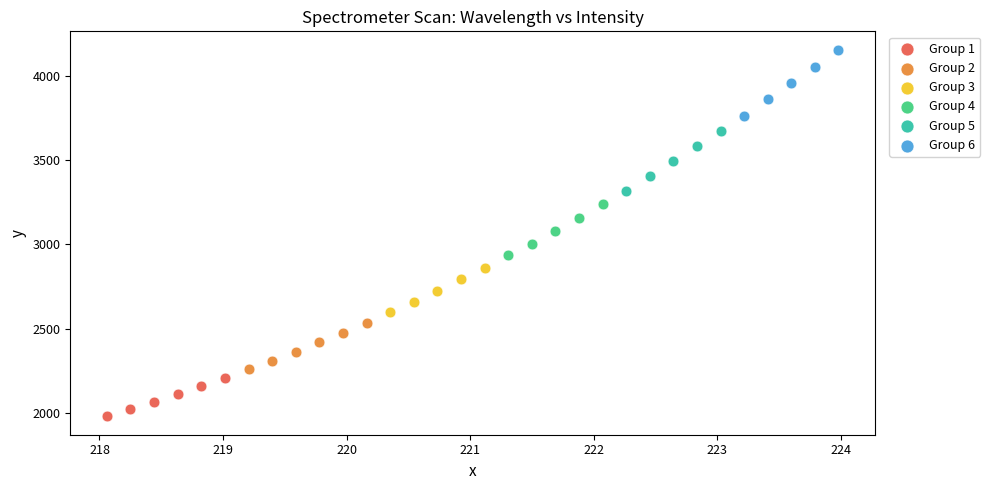

Which series has the largest Y range (max minus min)?

Group 6